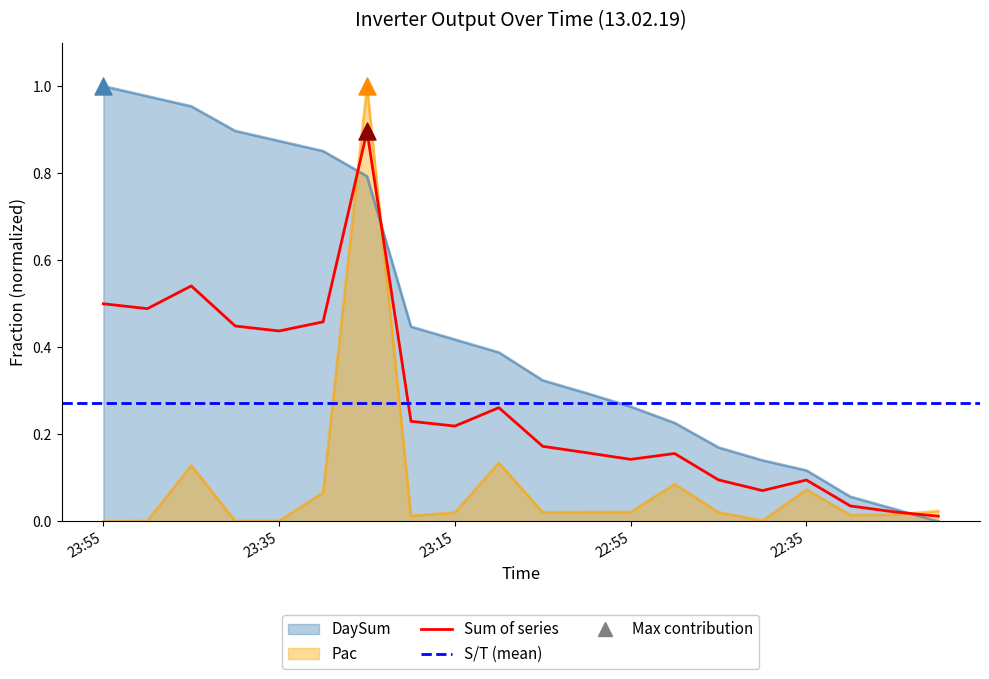

Which series contains the lowest Y value?

DaySum